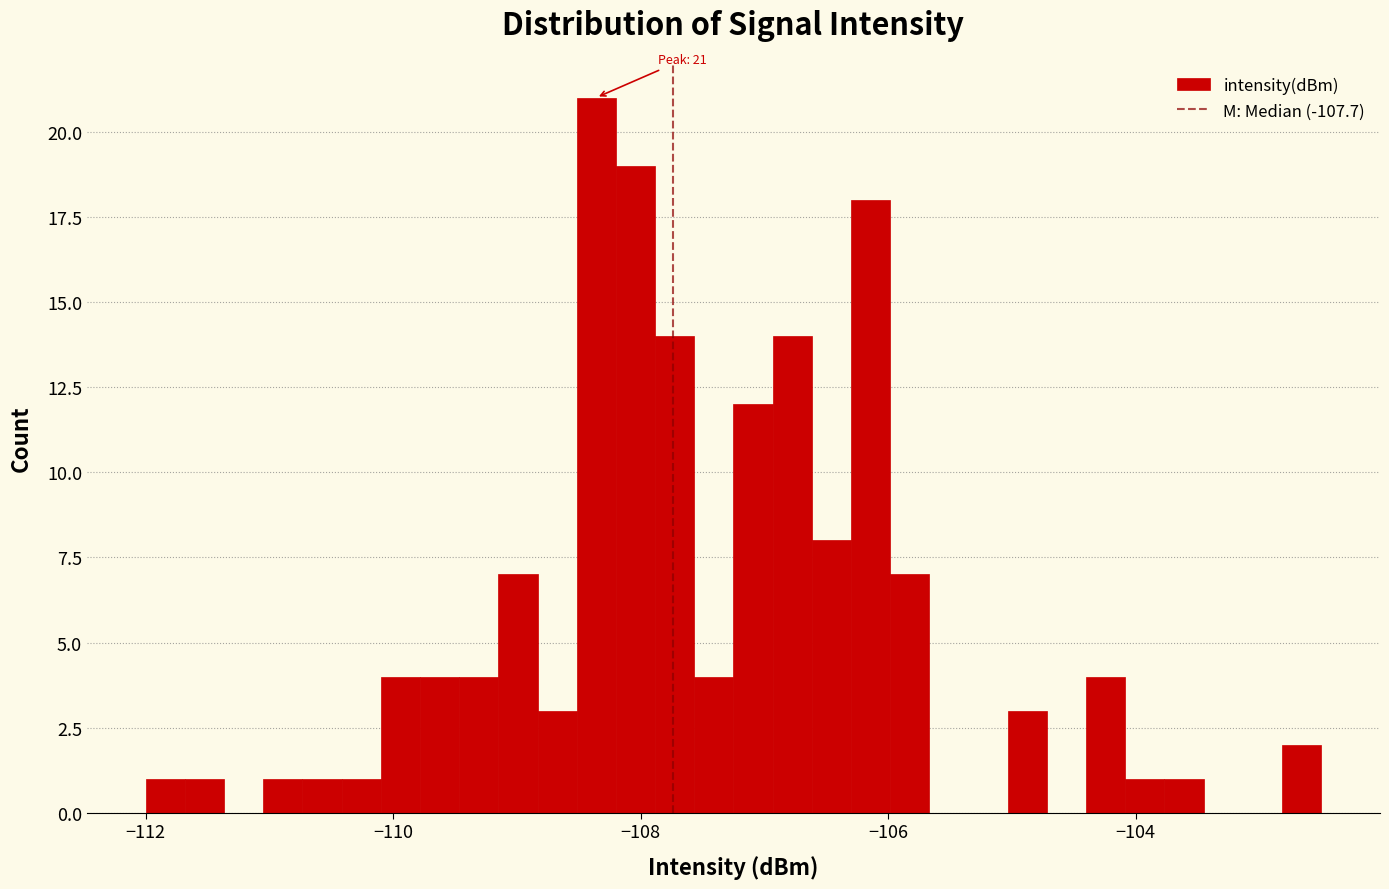

Around what value on the x-axis is the tallest bar? Give the approximate position of its centre, as read against the axis.

-108.4